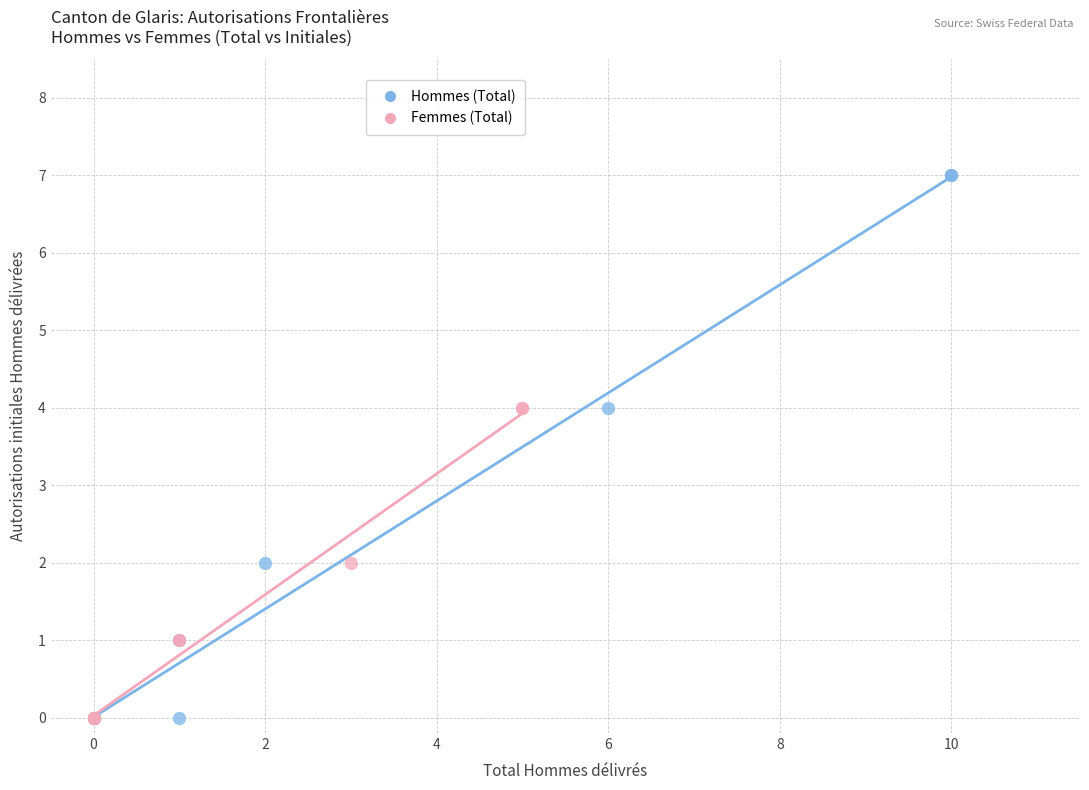

Which series has the widest spread of Y values?

Hommes (Total)